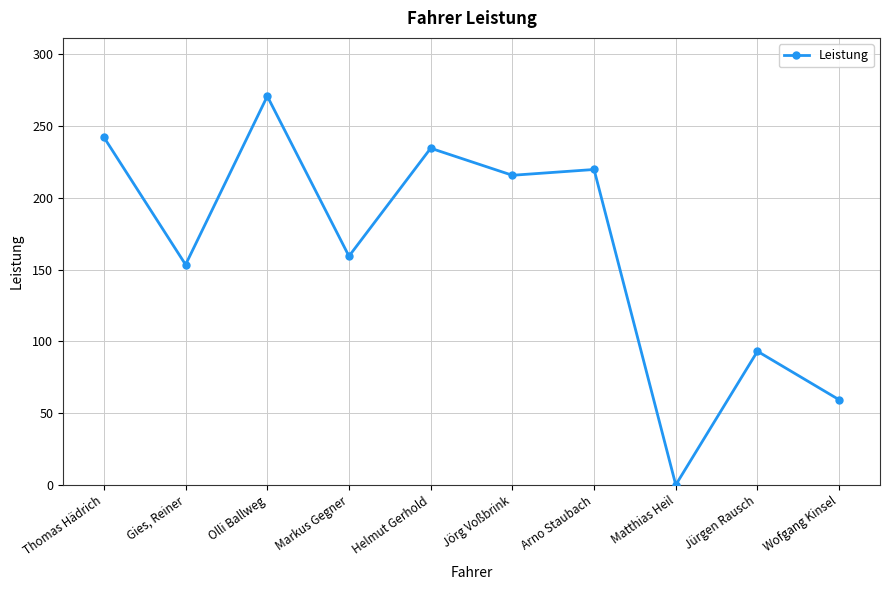

Reading right to left, list all the values displayed in this chart.

Wofgang Kinsel=59.3	Jürgen Rausch=93.1	Matthias Heil=0.0	Arno Staubach=219.8	Jörg Voßbrink=215.7	Helmut Gerhold=234.6	Markus Gegner=159.4	Olli Ballweg=270.8	Gies, Reiner=153.4	Thomas Hädrich=242.2